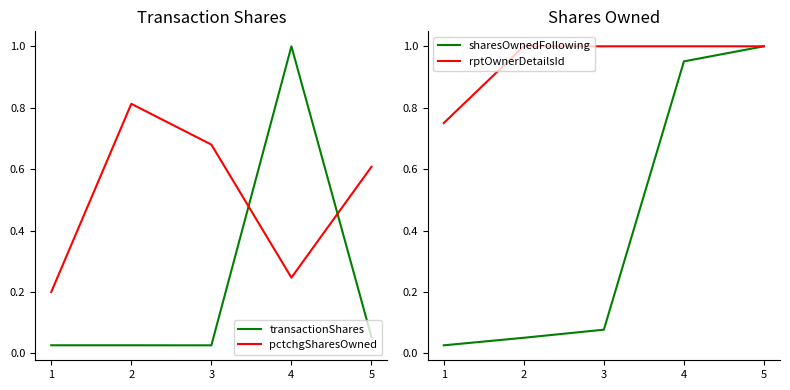

In transactionShares, how many points are higher than both neighbors (excluding endpoints)?

2